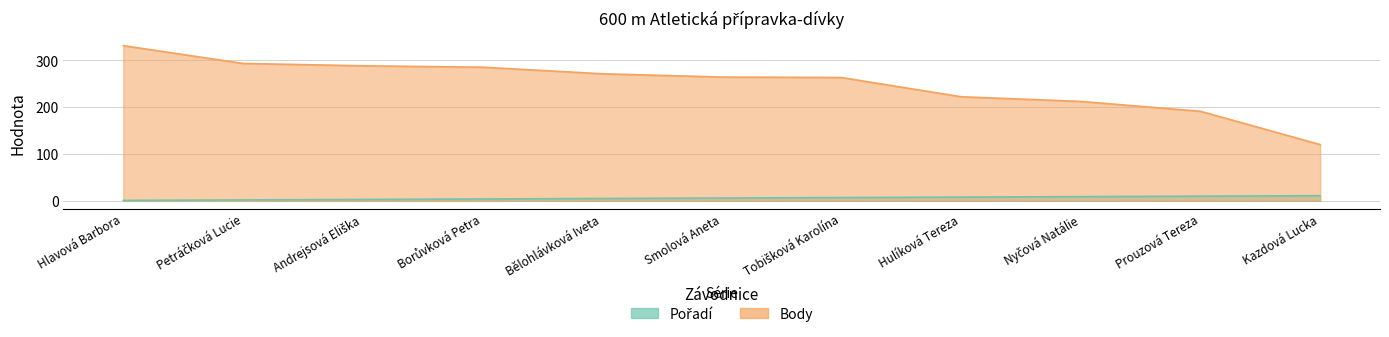

At which label is Pořadí closest to 6?

Smolová Aneta